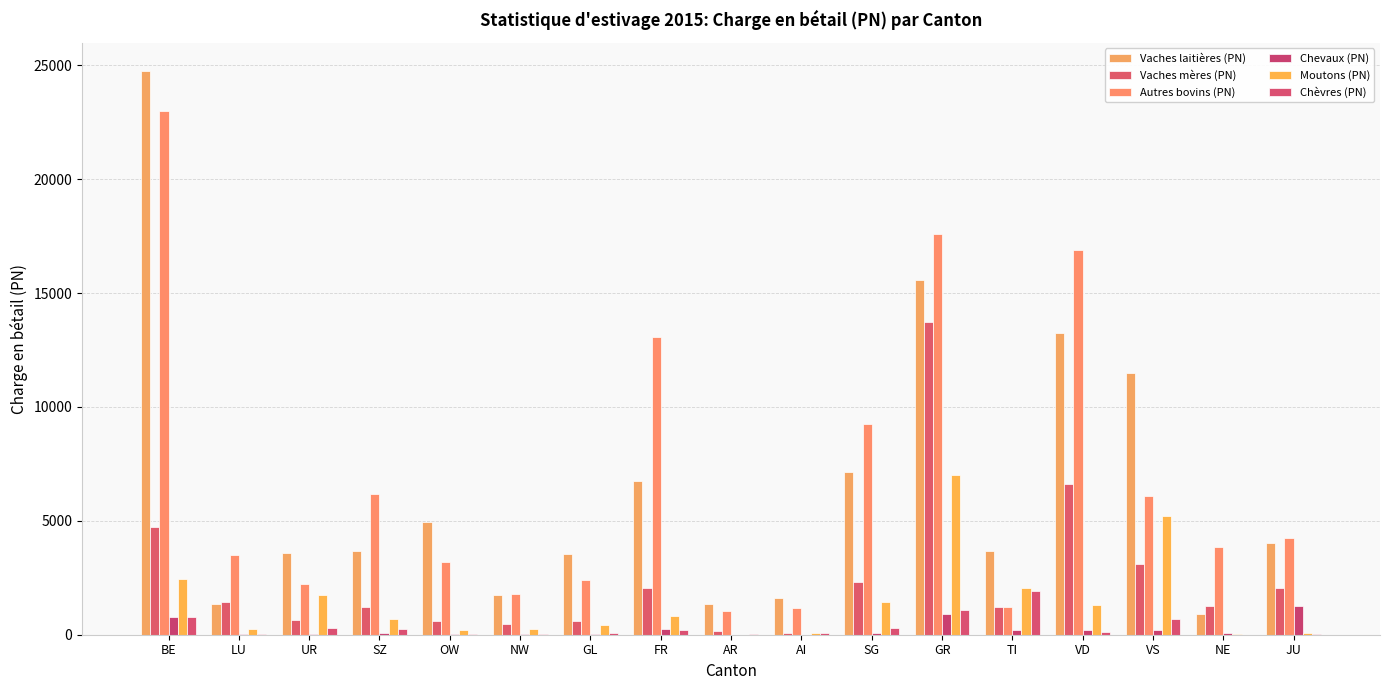

Reading left to right, list all the values displayed in this chart.

Vaches laitières (PN): 24756	1356	3585	3685	4954	1726	3535	6767	1330	1591	7166	15556	3682	13233	11511	913	4040
Vaches mères (PN): 4715	1429	632	1216	613	485	609	2044	142	62	2299	13713	1201	6606	3102	1282	2071
Autres bovins (PN): 23002	3497	2227	6163	3192	1810	2414	13064	1026	1167	9238	17588	1232	16890	6076	3860	4245
Chevaux (PN): 763	38	10	89	19	13	25	249	8	4	86	897	206	198	209	95	1243
Moutons (PN): 2460	258	1766	691	202	243	419	830	7	84	1451	6998	2041	1312	5220	14	57
Chèvres (PN): 786	40	279	270	49	43	65	197	34	85	305	1075	1910	131	683	2	10